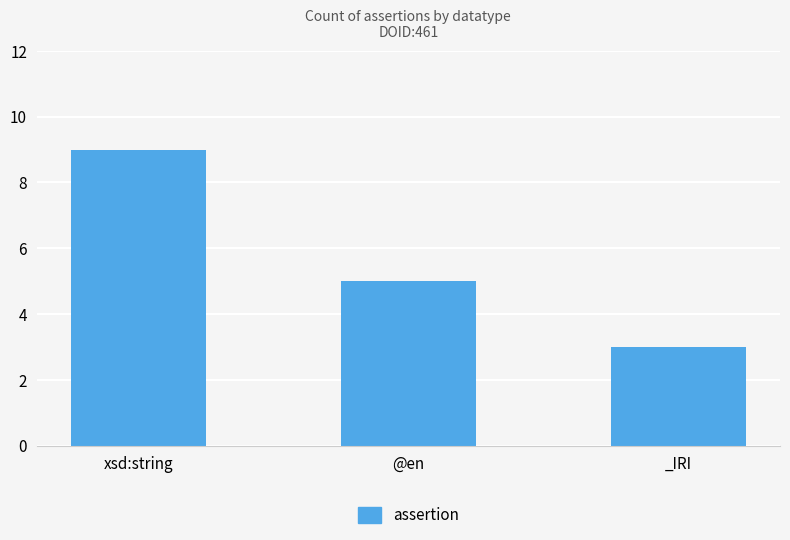

List the labels in order of value, smallest first.

_IRI, @en, xsd:string